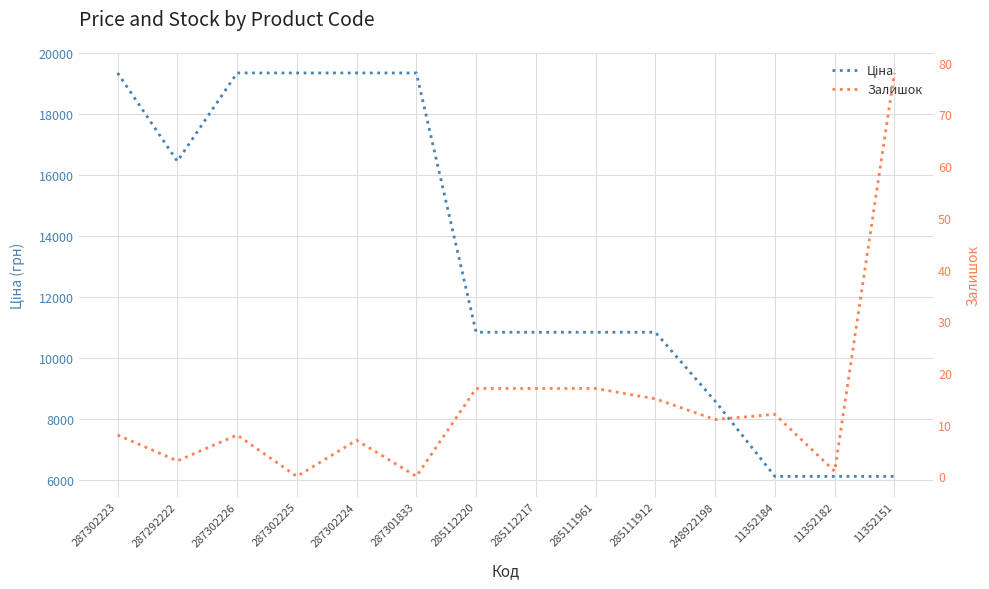

The value of Залишок at 285111912 is 20.9. True or false?

False